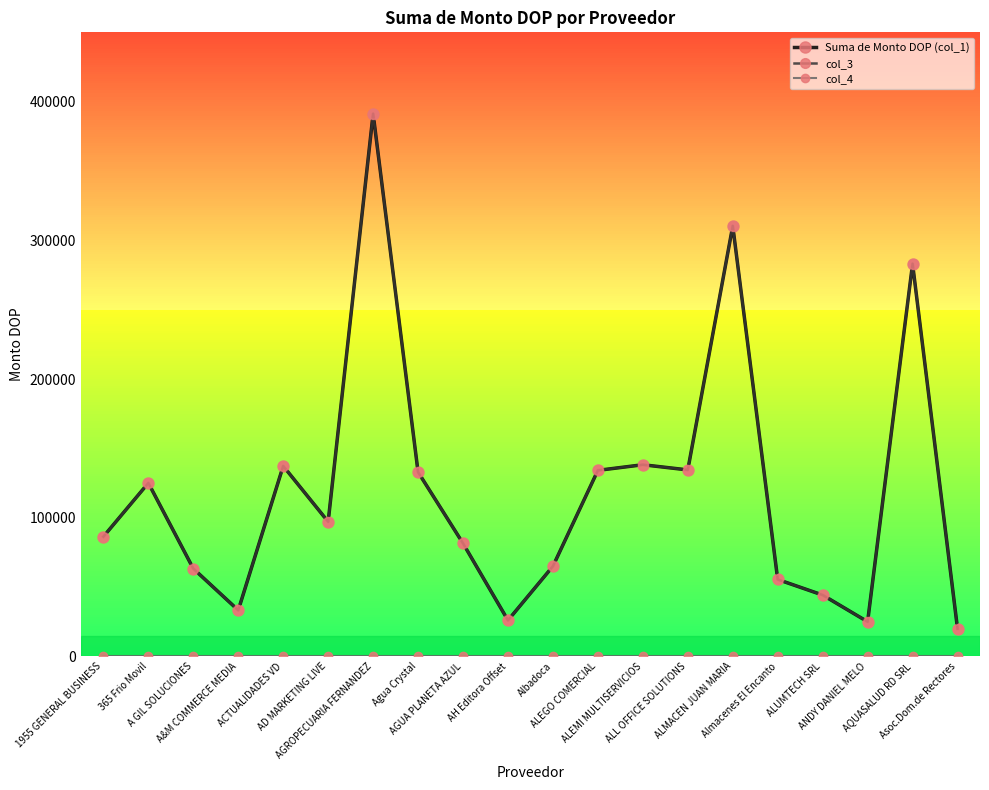

At which label is col_4 closest to 0?

1955 GENERAL BUSINESS